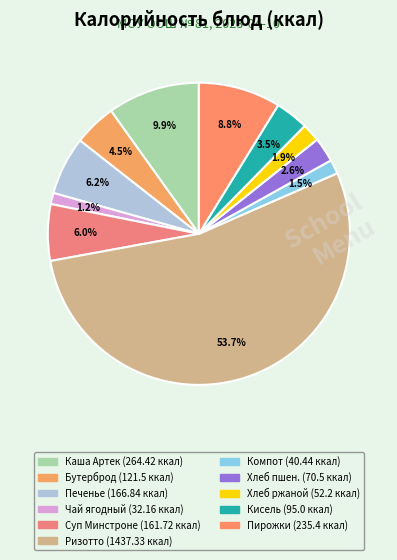

Rank the categories by value from lowest to highest.

Чай ягодный, Компот из смеси сухофруктов, Хлеб ржаной, Хлеб пшеничный, Кисель витаминизированный, Бутерброд с джемом и маслом, Суп Минстроне, Печенье, Пирожки печеные, Каша Артек молочная вязкая, Ризотто со свининой и овощами